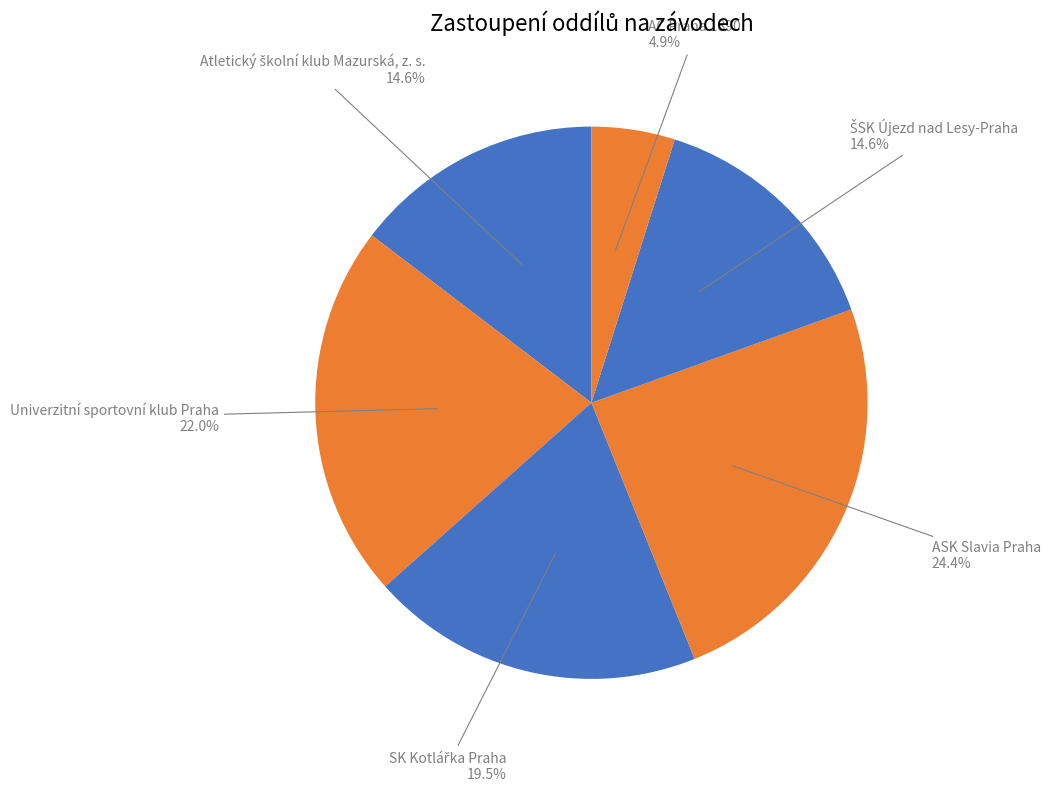

Does ASK Slavia Praha account for over 50% of the chart?

No